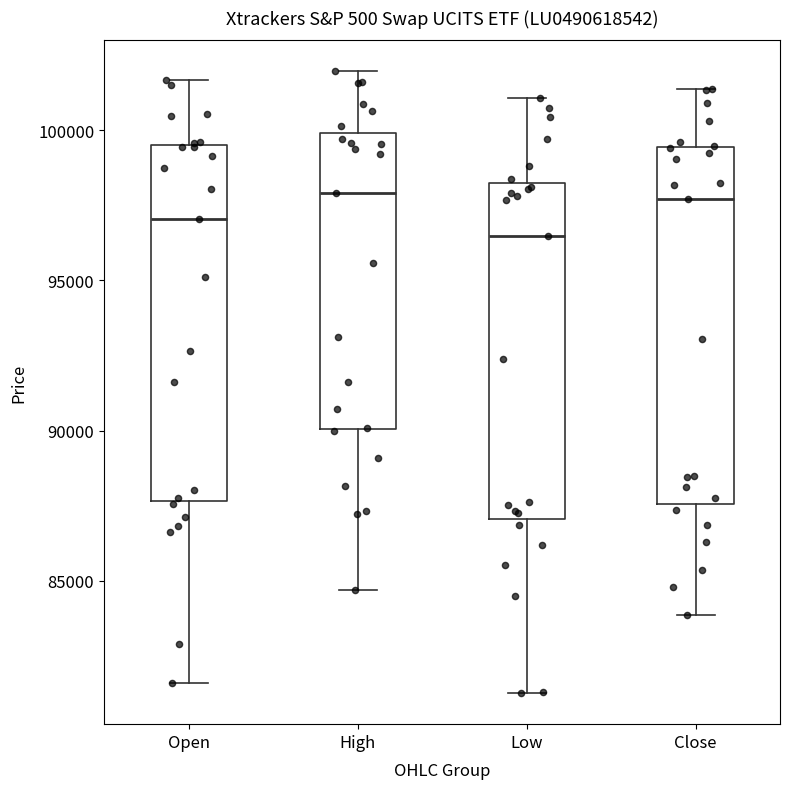

Where does the upper whisker of the box for Close end on the y-axis? The values are not printed on the chart, so give them approximately, as read against the axis.

101500